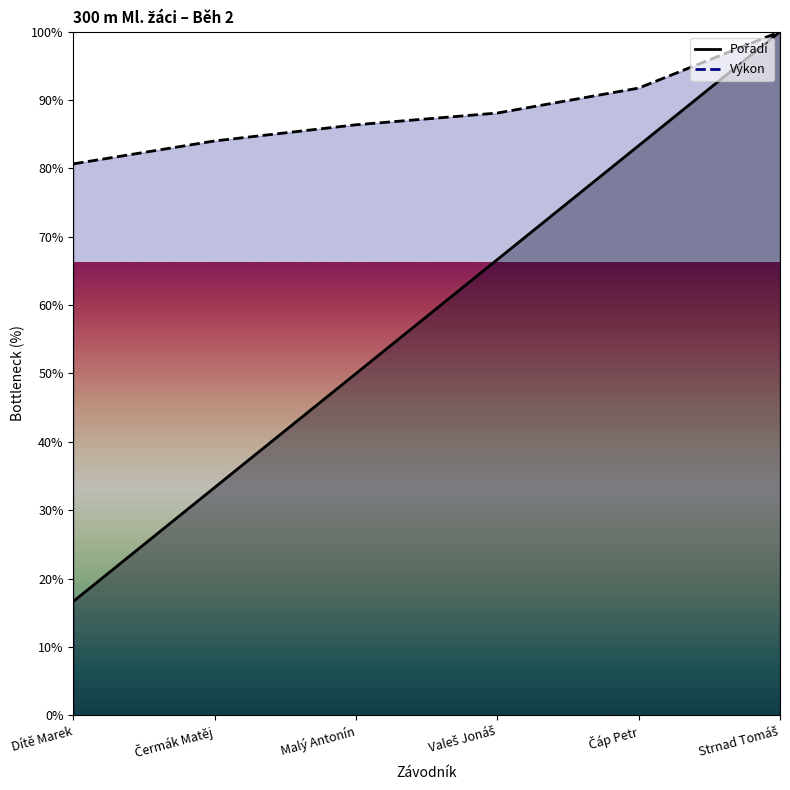

What are all the series names shown in the legend?

Pořadí, Výkon